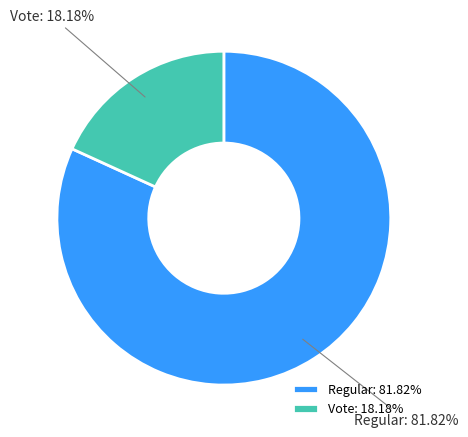

Rank the categories by value from highest to lowest.

Regular, Vote